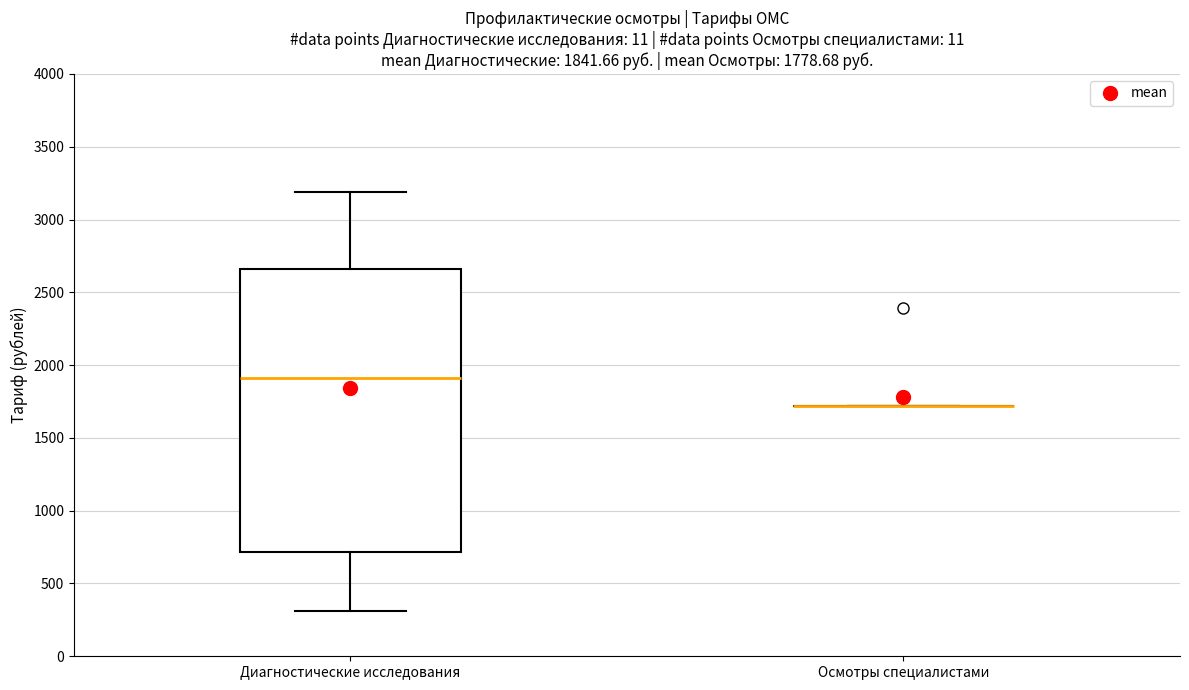

Comparing the boxes themselves (not the whiskers), which one is the tallest?

Диагностические исследования